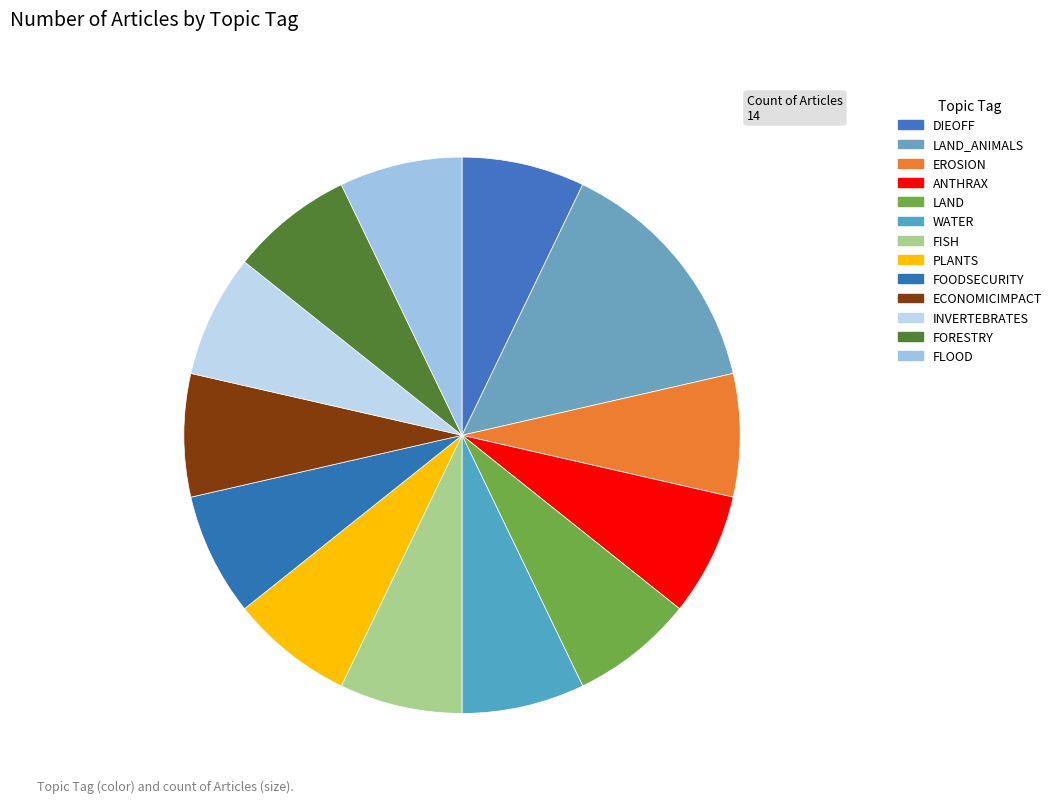

To the nearest percent, what is the average slice percentage?

8%